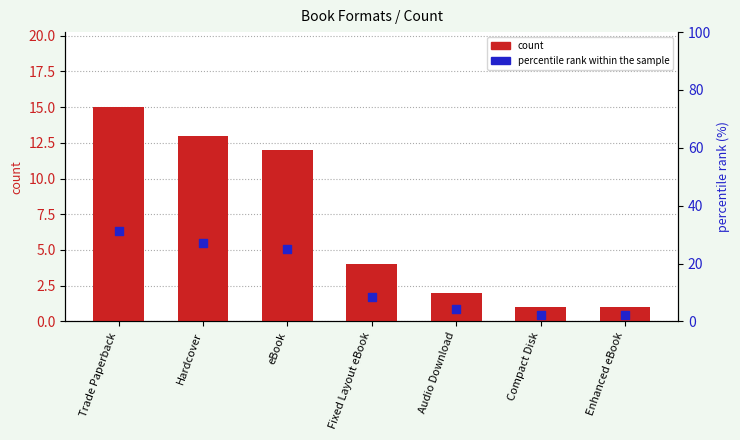

What are all the series names shown in the legend?

count, percentile rank within the sample